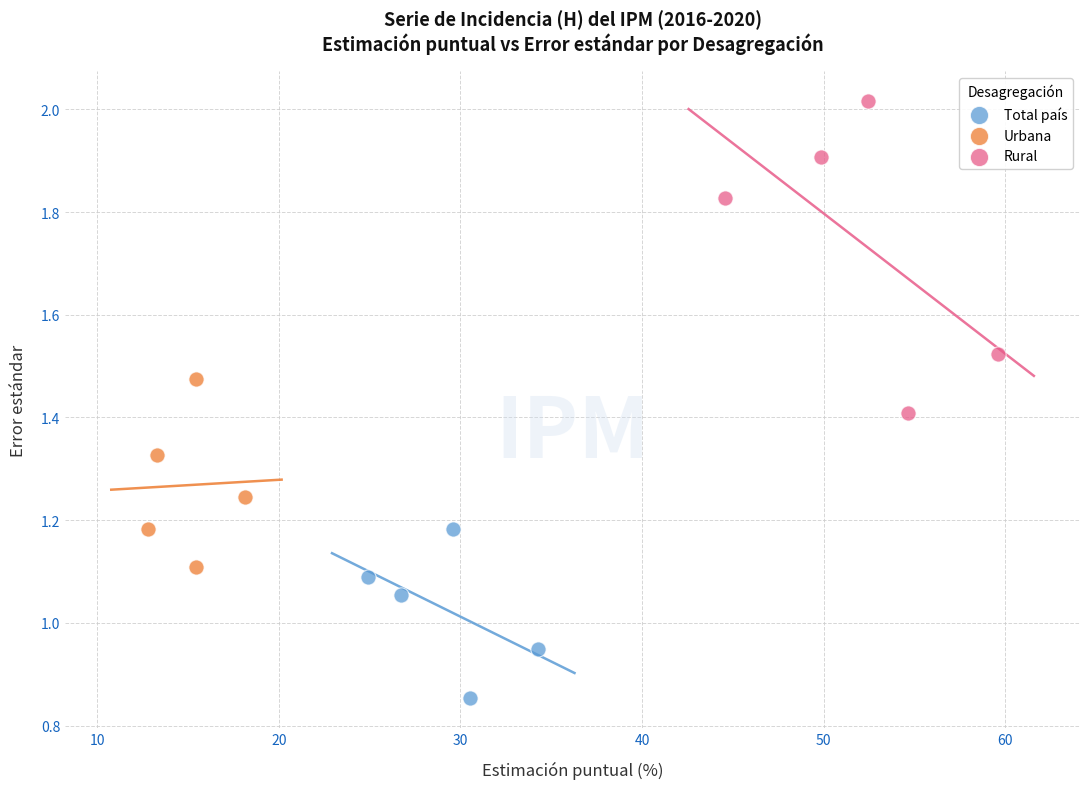

Which series reaches the minimum Y coordinate?

Total país